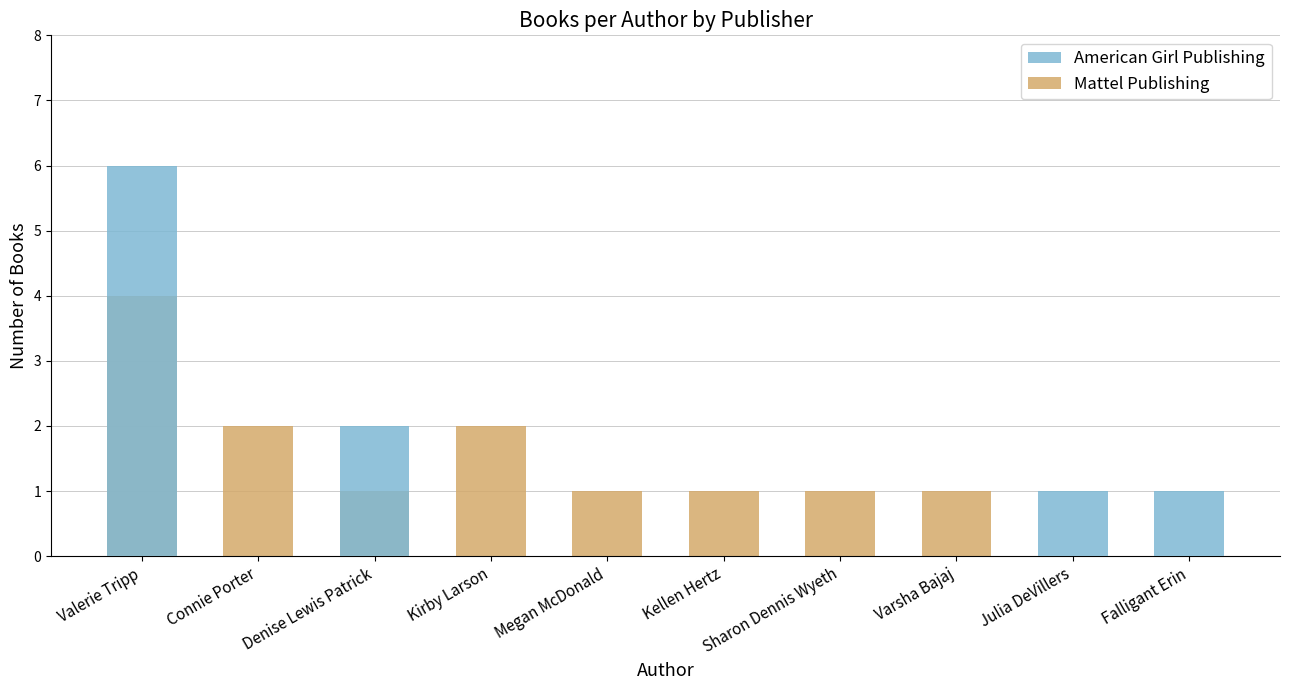

How many groups of bars are there?

10